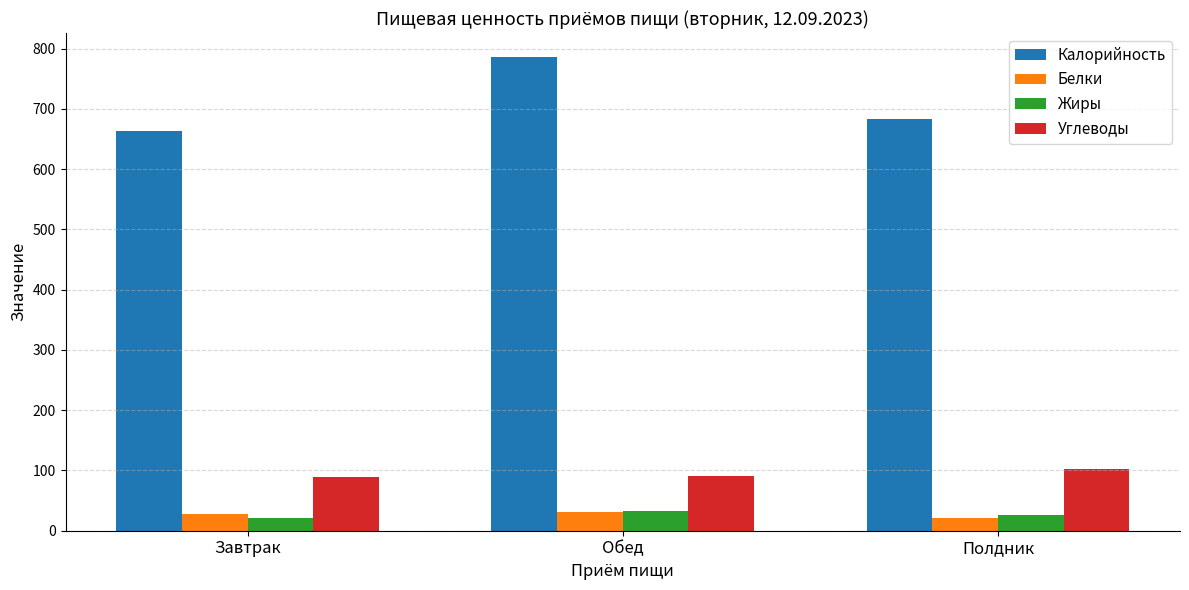

Is the value of Жиры at Завтрак greater than the value of Калорийность at Завтрак?

No